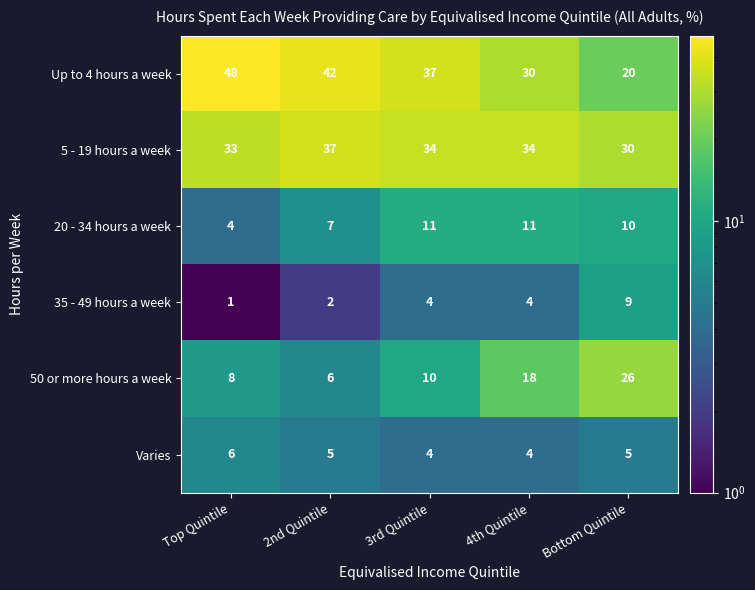

Which series has the largest range (max minus min)?

Up to 4 hours a week